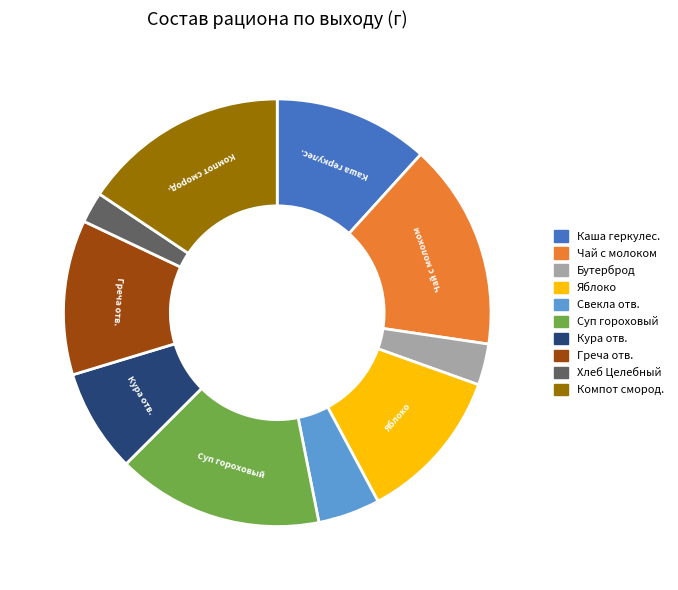

Is there any slice that represents more than half of the pie?

No